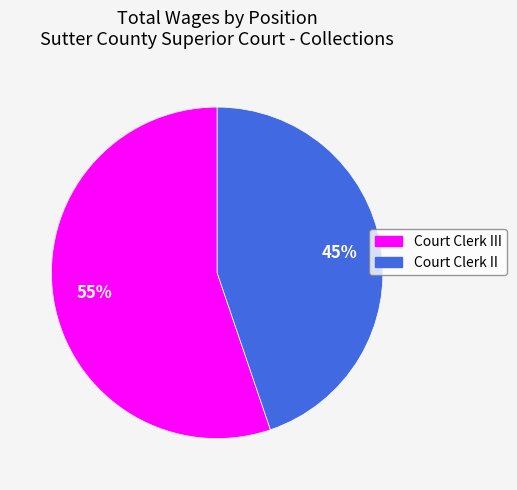

The Court Clerk II slice represents 45% of the pie. True or false?

True